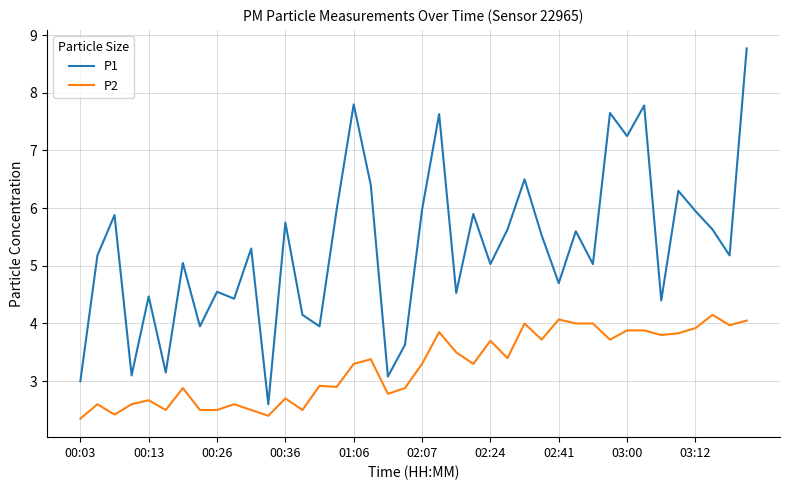

Rank the series by their maximum value, from highest to lowest.

P1, P2